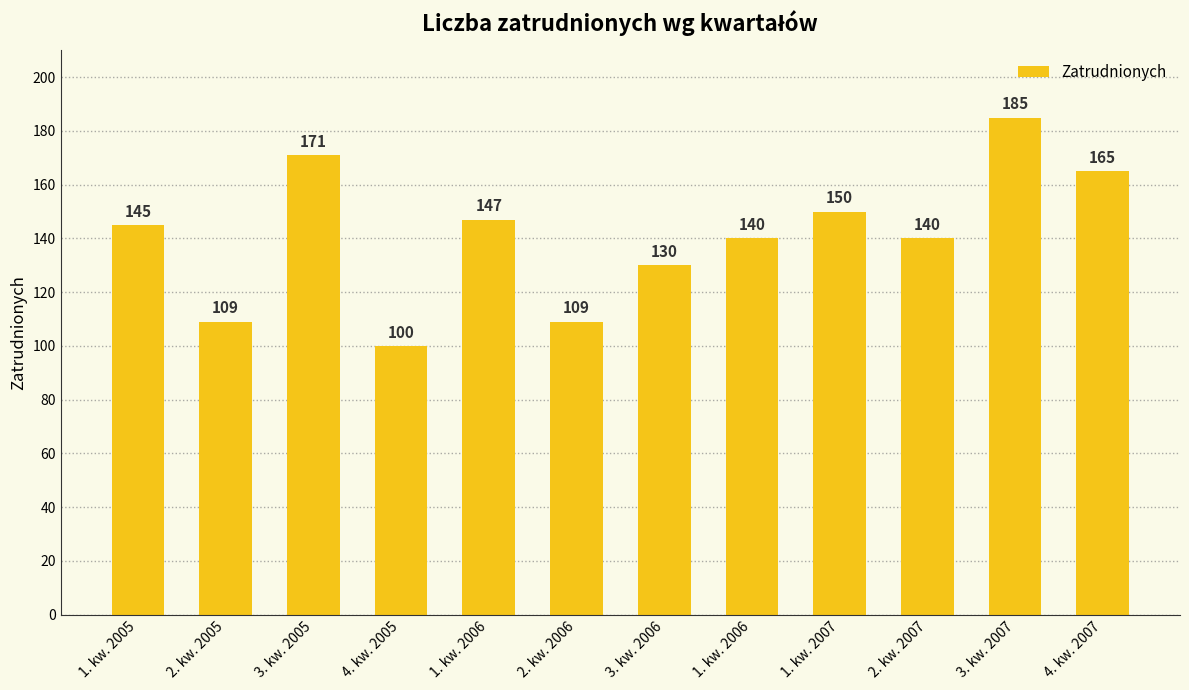

At which label is the value closest to 142?

1. kw. 2006